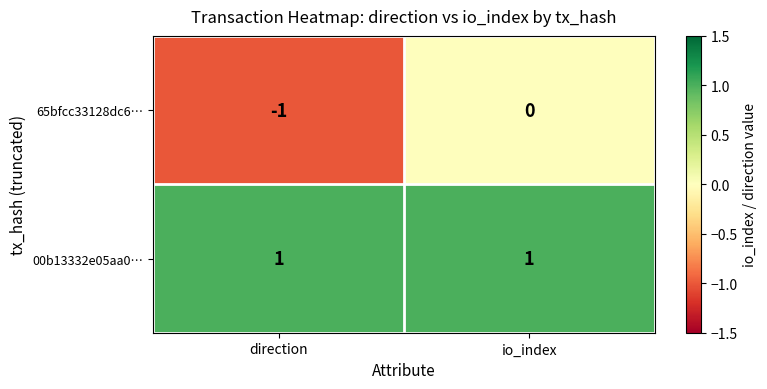

Between direction and io_index, which series saw the biggest shift?

65bfcc33128dc6…